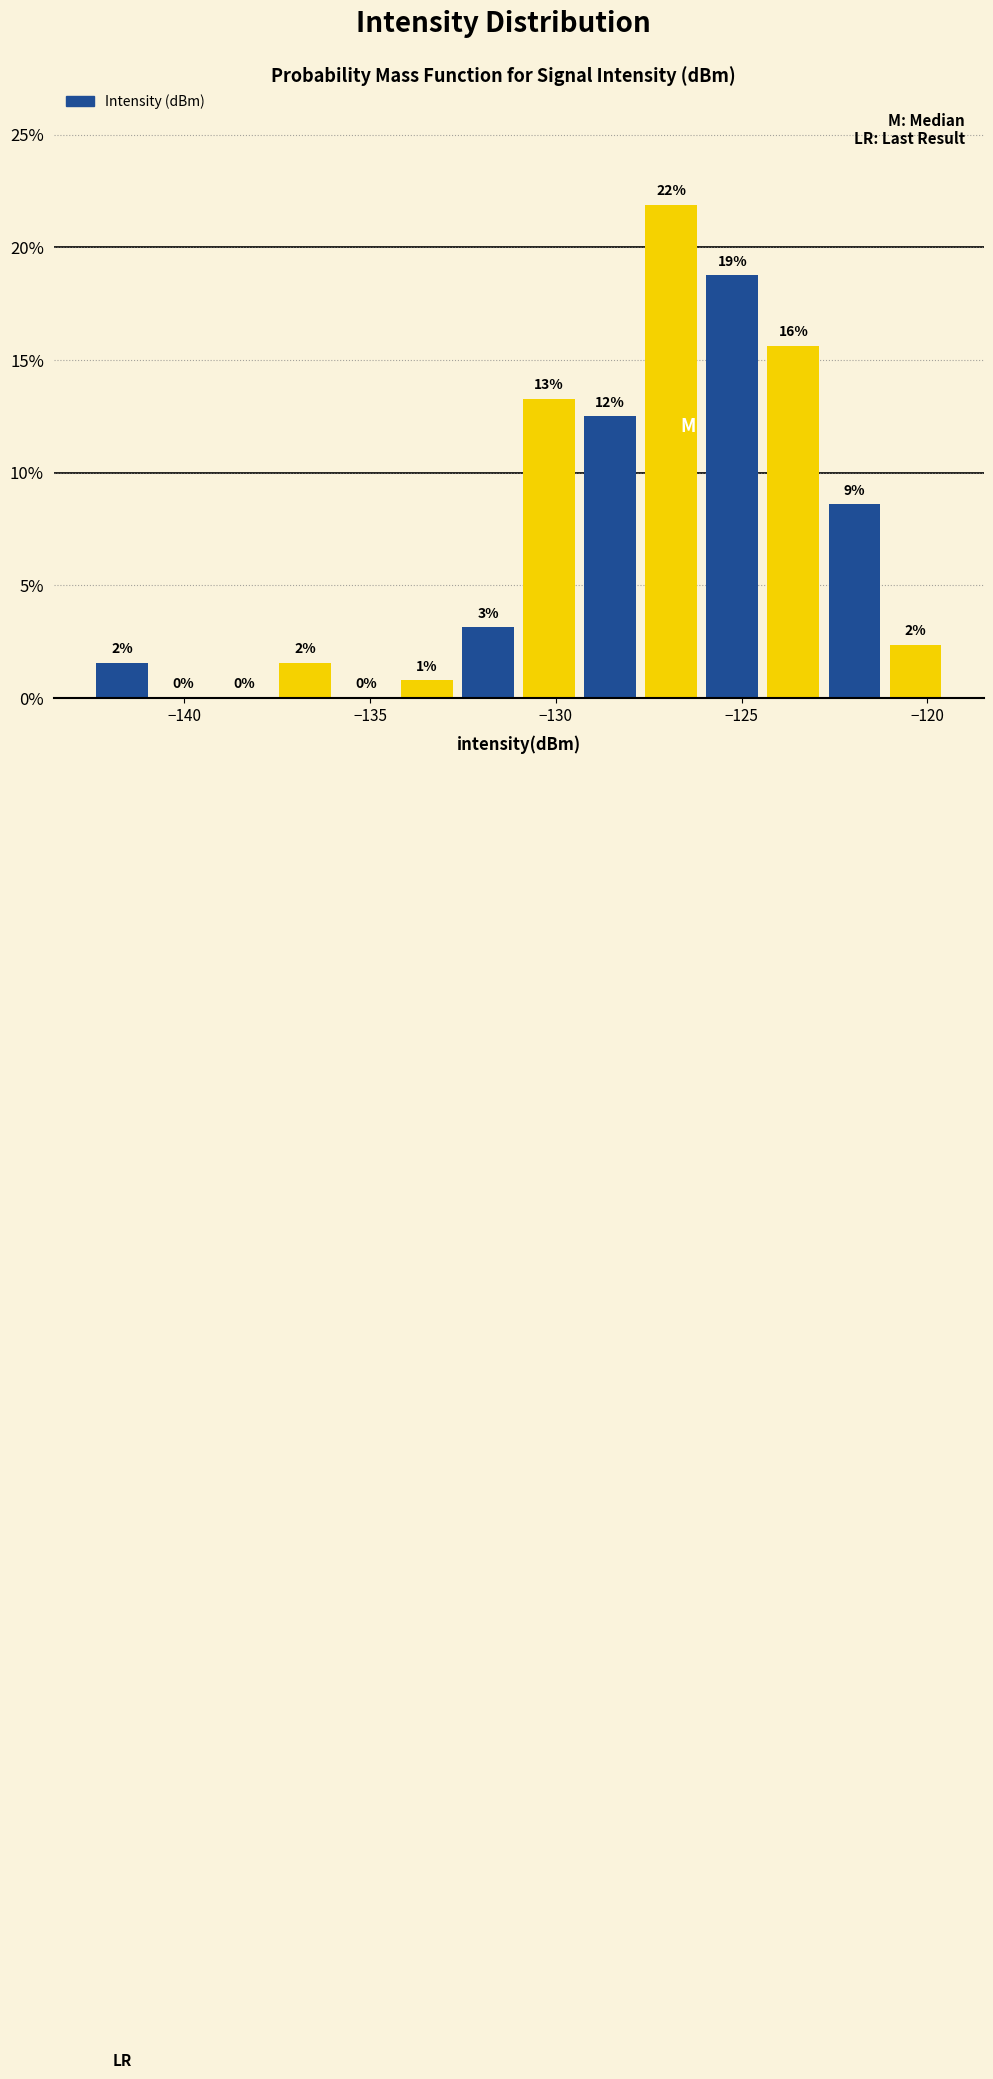

Read against the x-axis, roughly where is the centre of the tallest bar?

-127.0